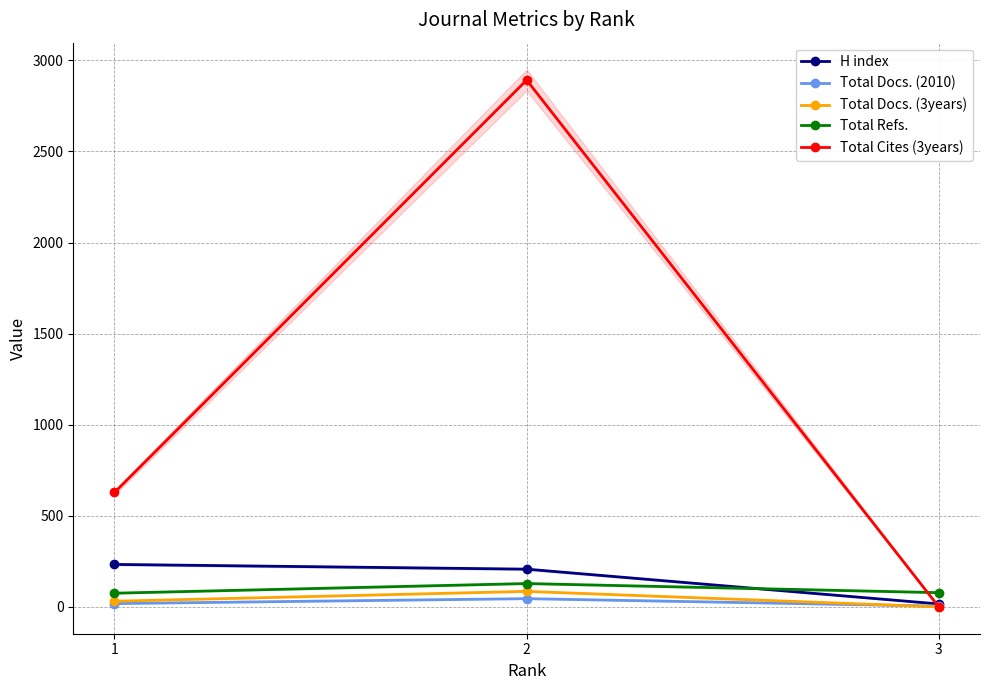

Rank the series by their maximum value, from highest to lowest.

Total Cites (3years), H index, Total Refs., Total Docs. (3years), Total Docs. (2010)